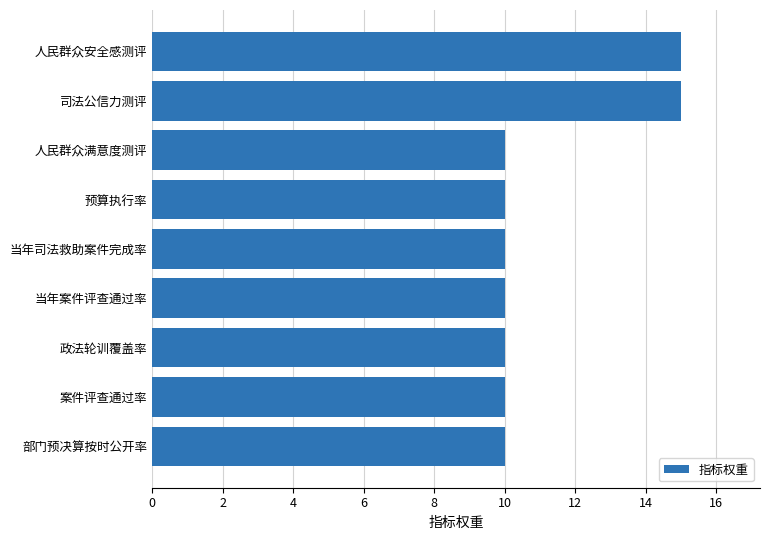

What is the greatest value displayed?

15